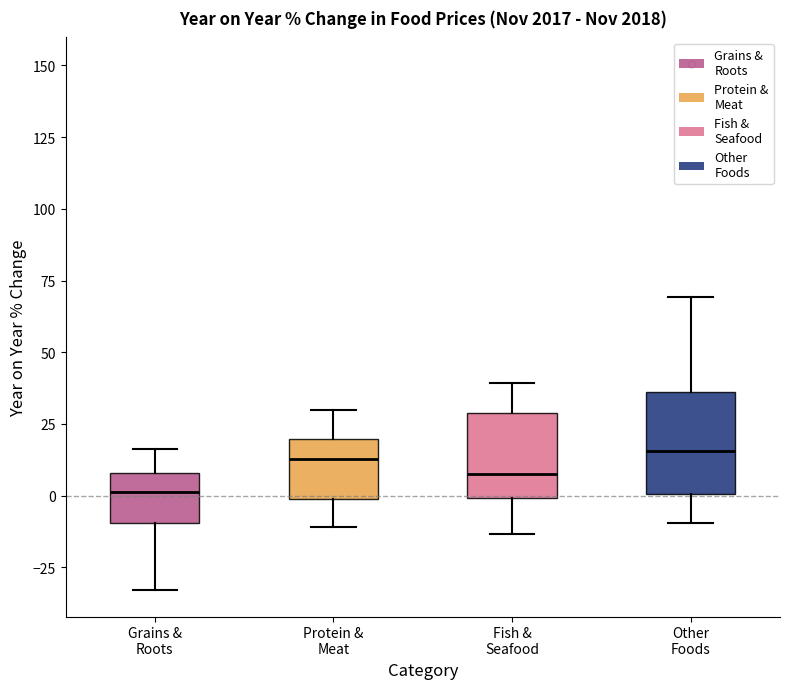

Reading left to right, read every box against the y-axis: the position of its median line, the range the box covers, and the ends of its whiskers. The values are not printed on the chart, so give them approximately, as read against the axis.

Grains & Roots: median 0, box -10 to 10, whiskers -35 to 15
Protein & Meat: median 15, box 0 to 20, whiskers -10 to 30
Fish & Seafood: median 5, box 0 to 30, whiskers -15 to 40
Other Foods: median 15, box 0 to 35, whiskers -10 to 70